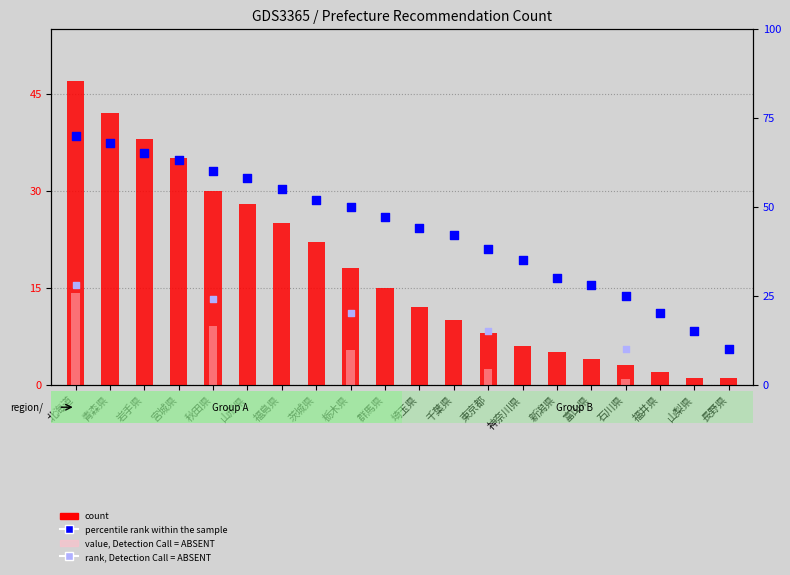

Which series has the largest total across all categories?

percentile_rank